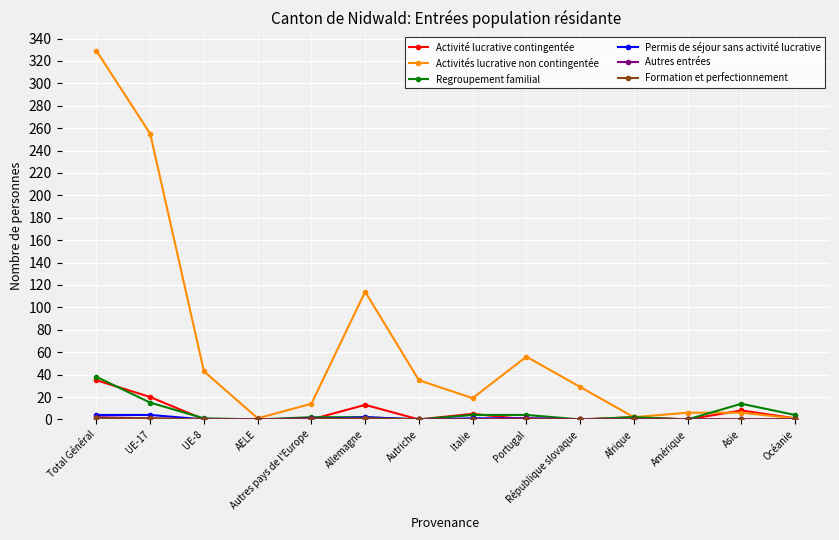

The value of Activité lucrative contingentée at UE-8 is 21. True or false?

False